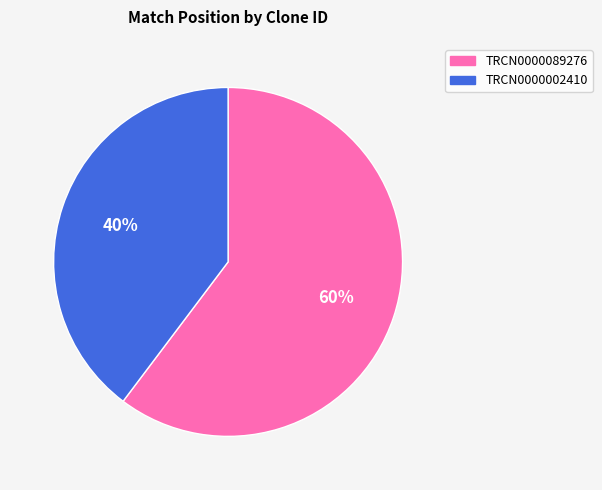

Is there a majority slice in this chart?

Yes